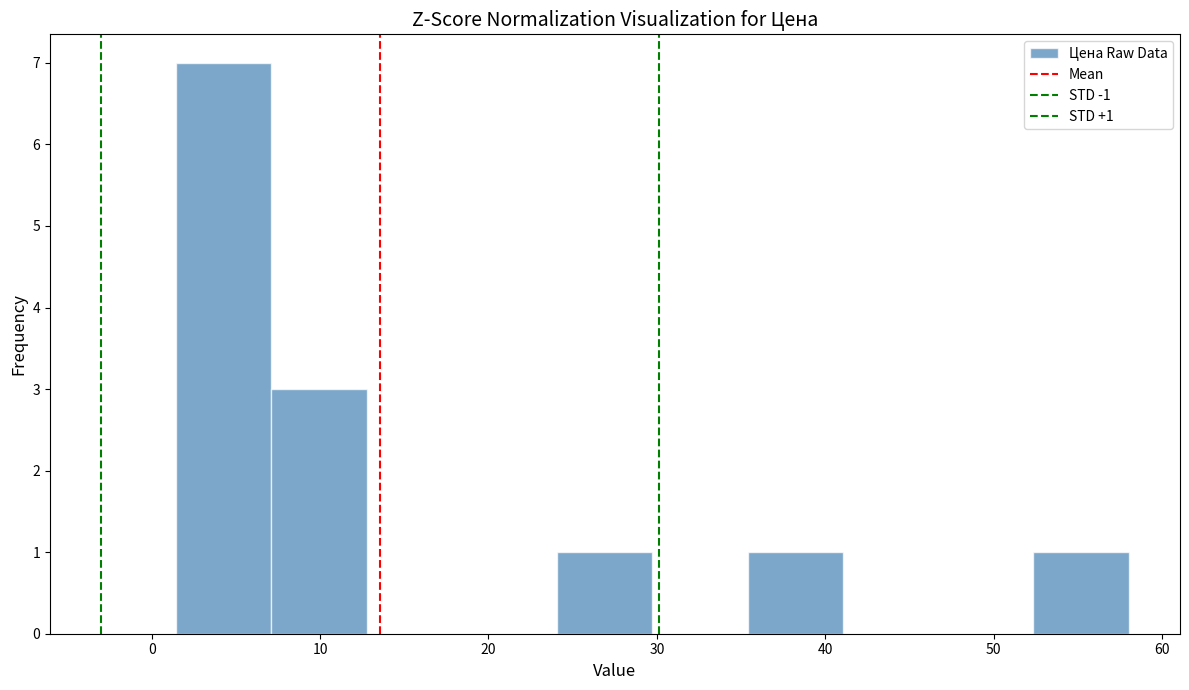

Over which range of the x-axis is the bar tallest?

1 to 7